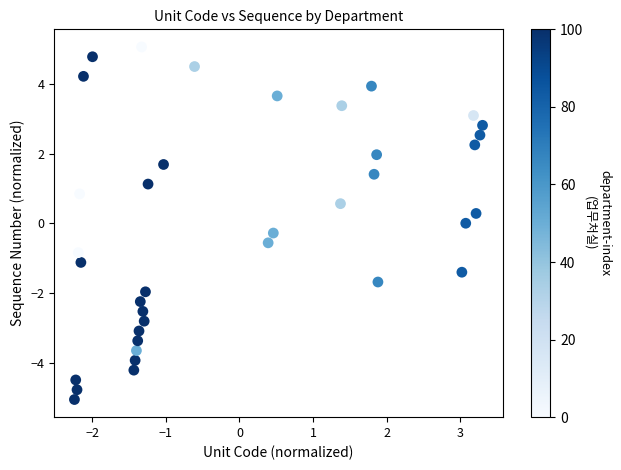

What is the range of Y values (max minus min)?

10.1